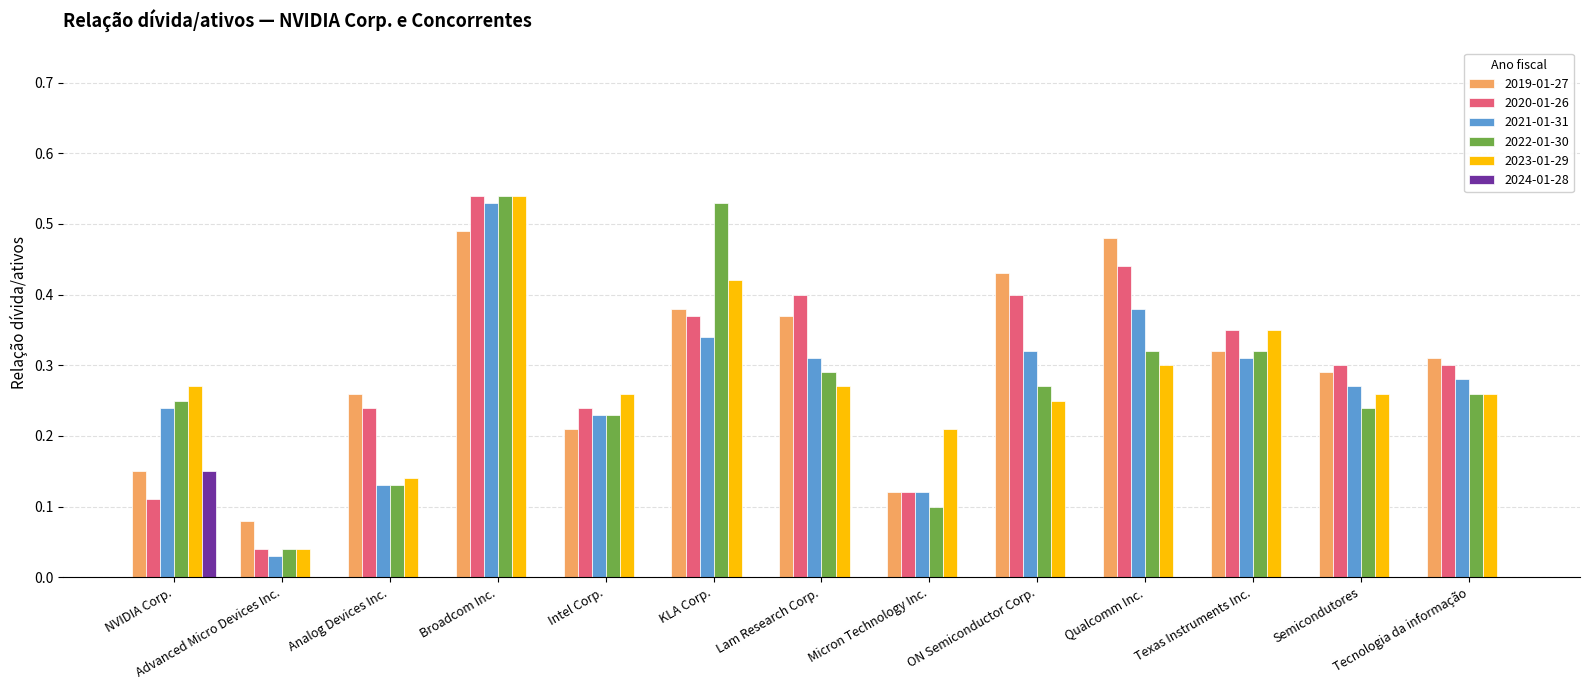

What are all the series names shown in the legend?

2019-01-27, 2020-01-26, 2021-01-31, 2022-01-30, 2023-01-29, 2024-01-28